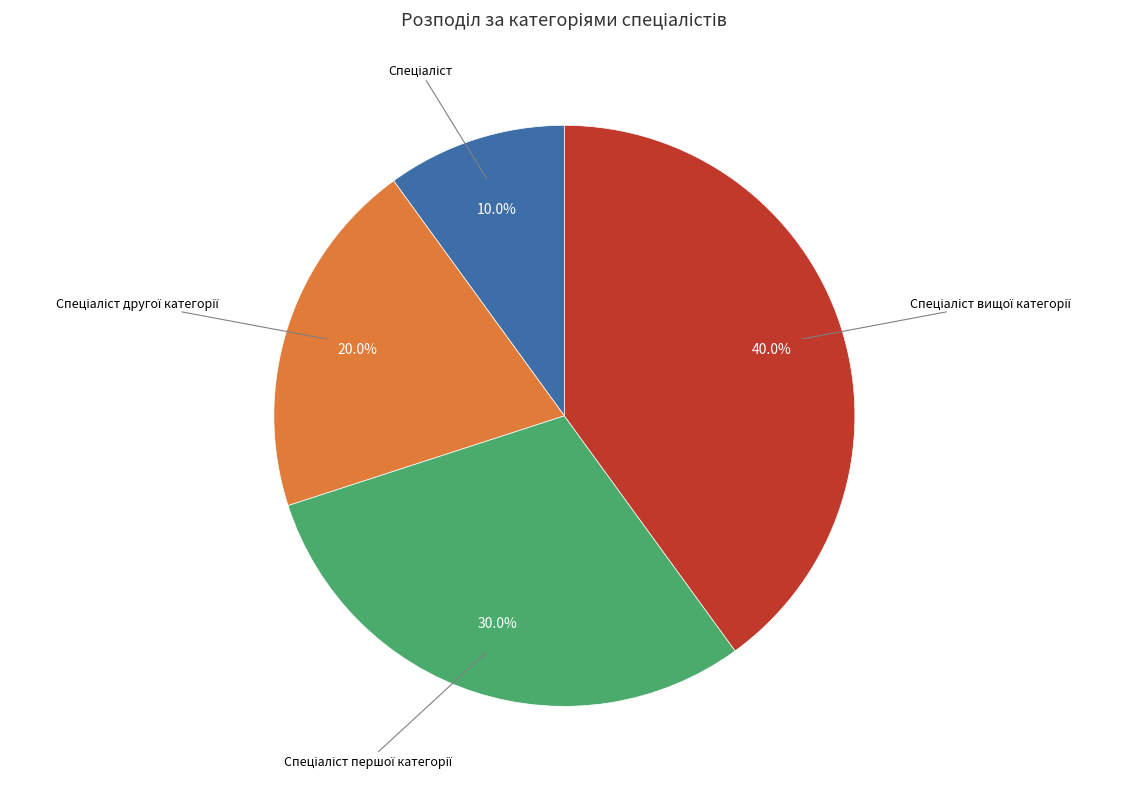

Is there any slice that represents more than half of the pie?

No